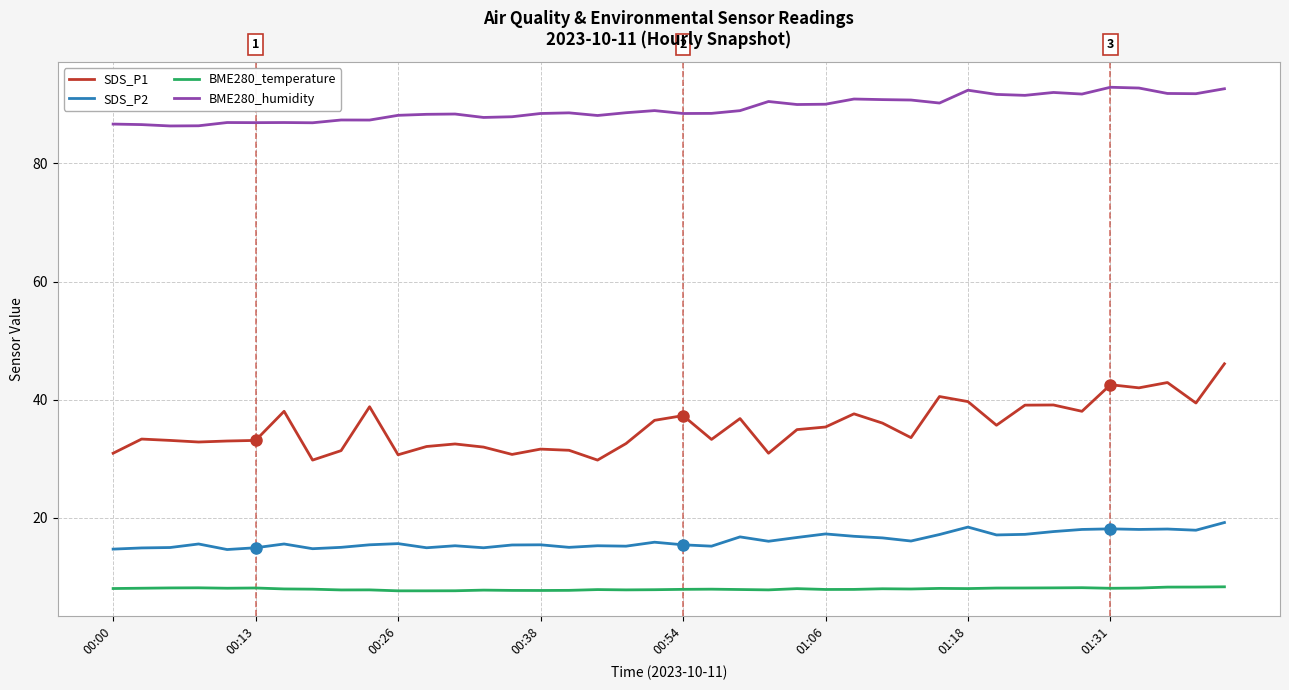

What is the smallest value displayed?

7.6